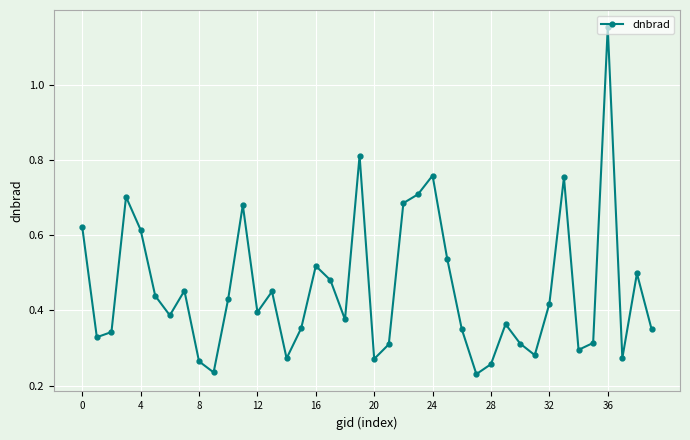

How many interior local valleys (lower than both neighbors) does the data have?

11